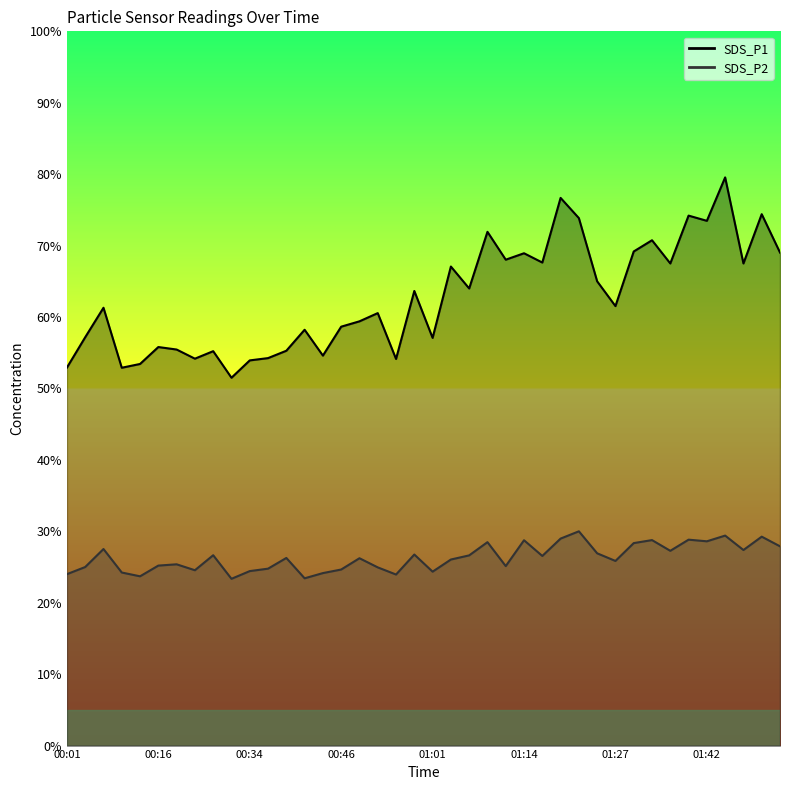

Which series has the largest range (max minus min)?

SDS_P1